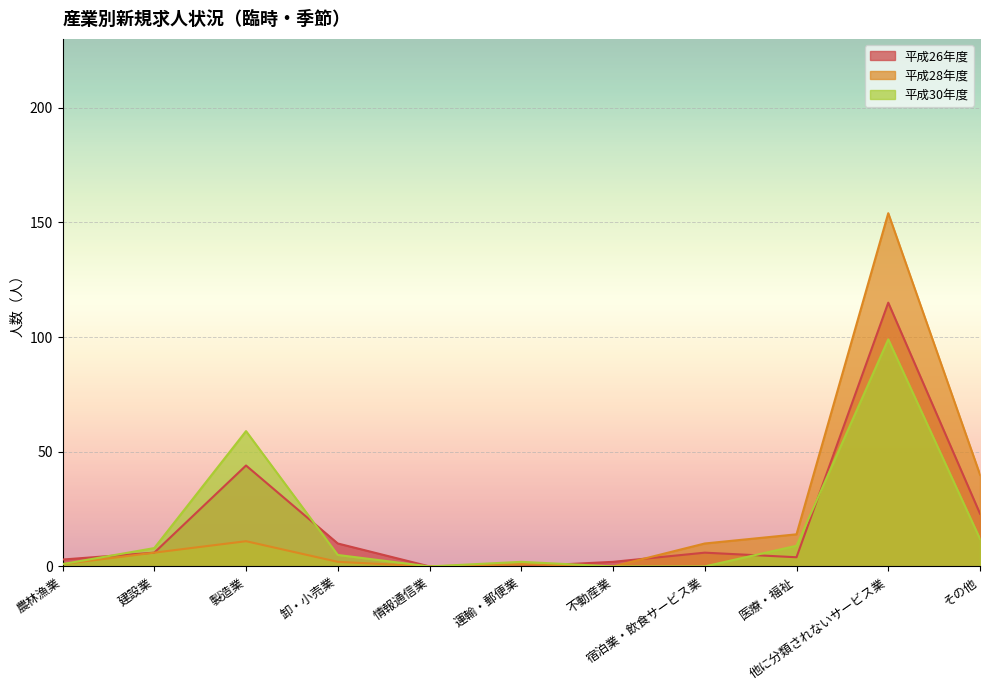

How many values in the 平成28年度 series exceed 6?

5